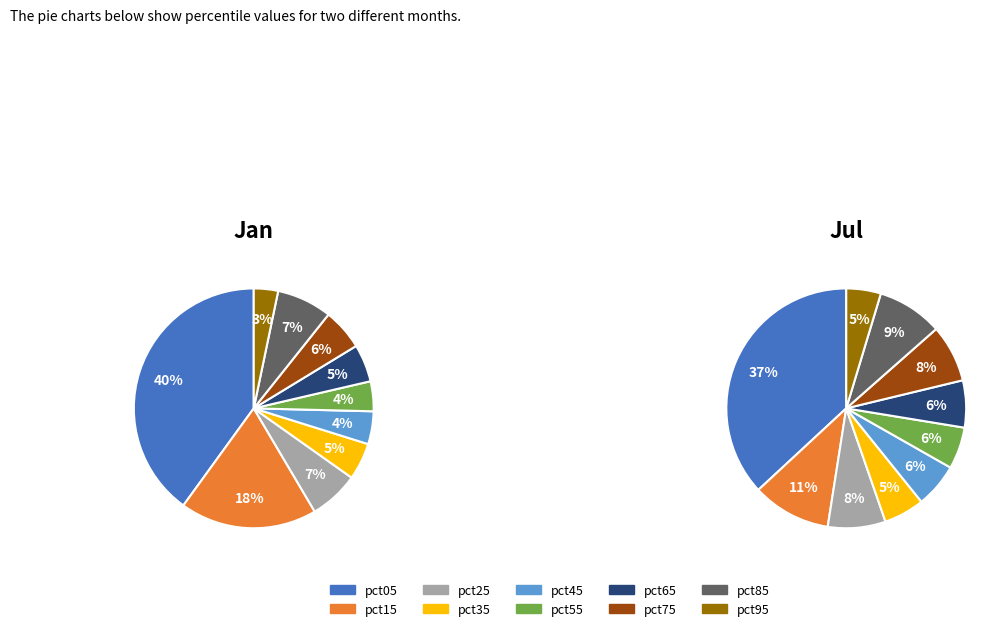

Count the number of slices in the pie.

10